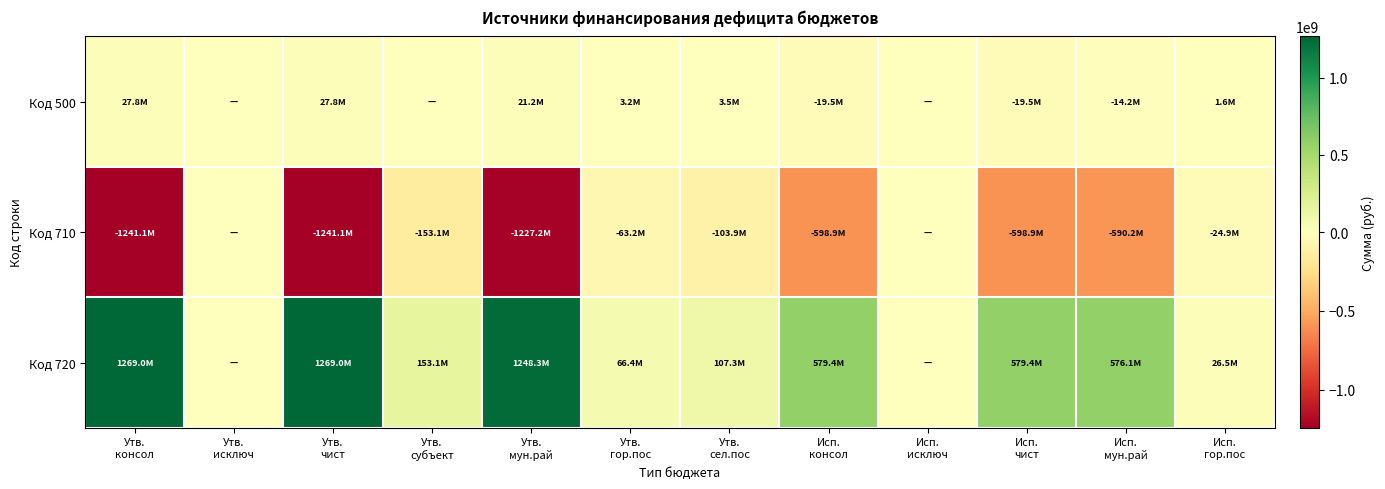

Rank the series at Утв. гор.пос from highest to lowest value.

Код 720, Код 500, Код 710